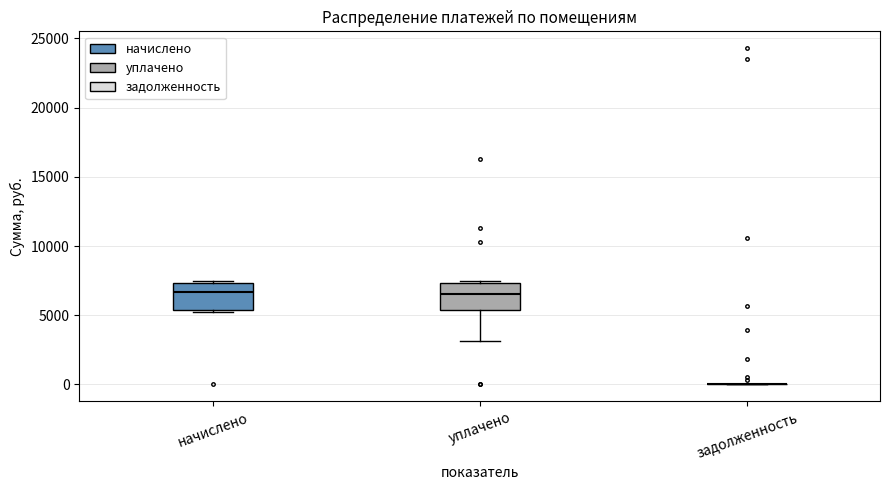

Reading left to right, transcribe this box plot: for each box, give where its median line is, the range the box spans, and where its two whiskers end, as read against the y-axis. The values are not printed on the chart, so give them approximately, as read against the axis.

начислено: median 6500, box 5500 to 7500, whiskers 5500 to 7500 (just above the box's upper edge)
уплачено: median 6500, box 5500 to 7500, whiskers 3000 to 7500
задолженность: box collapsed to a line at 0, whiskers 0 to 0